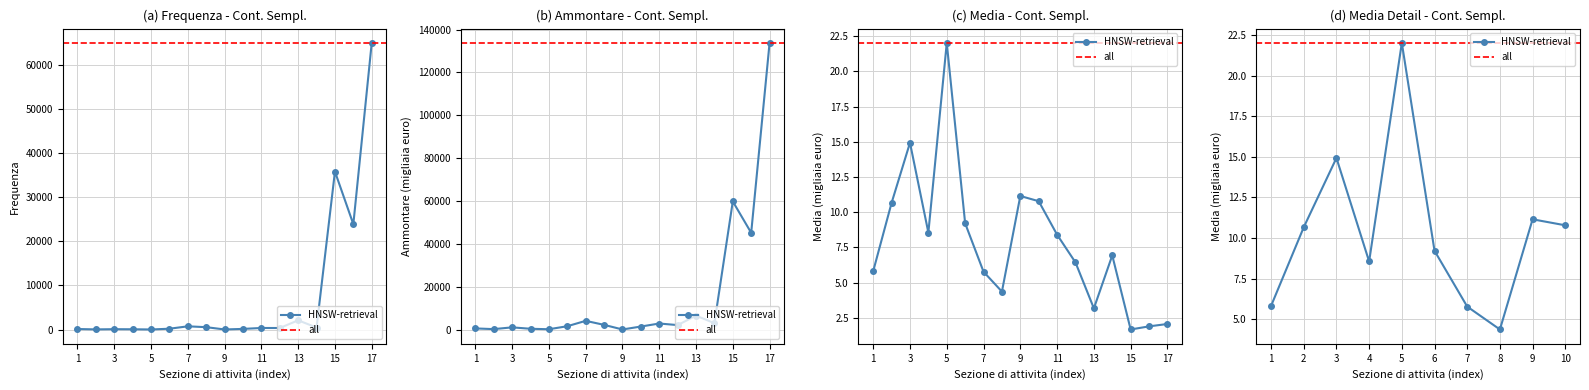

What is the difference between the maximum and minimum values in the Media (col_10) series?

20.4